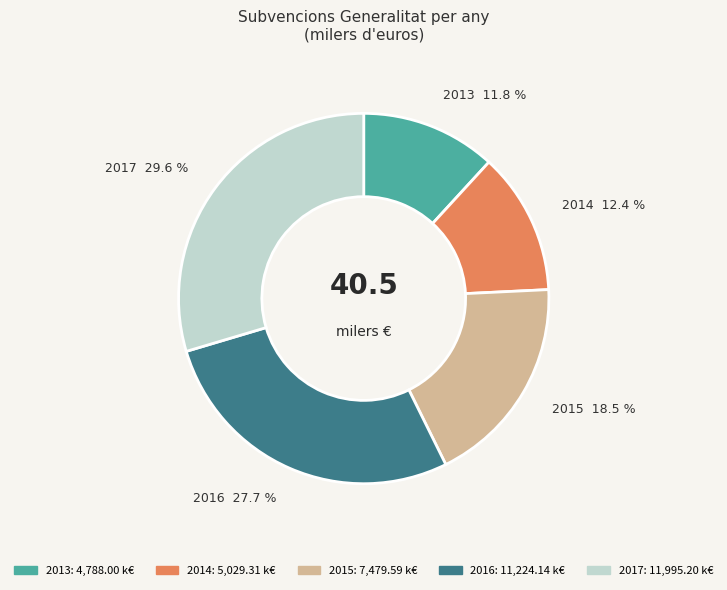

Which has a higher value, 2014 or 2017?

2017